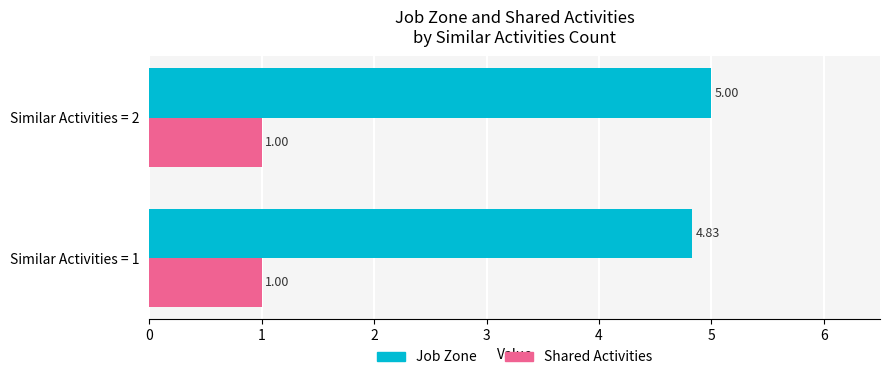

What is the difference between the maximum and minimum values in the Job Zone series?

0.2